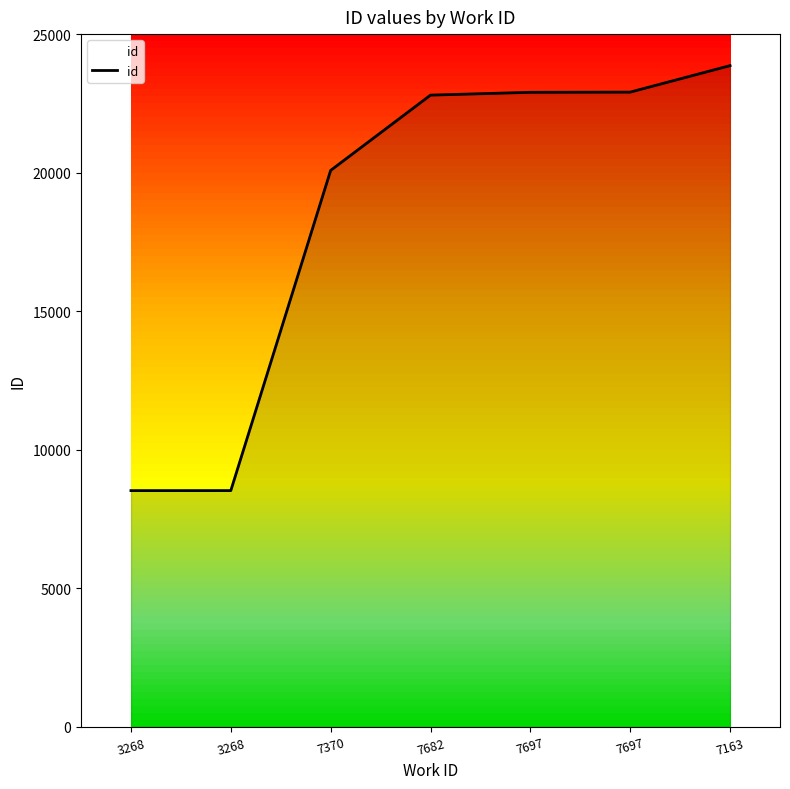

What is the smallest value displayed?

8527